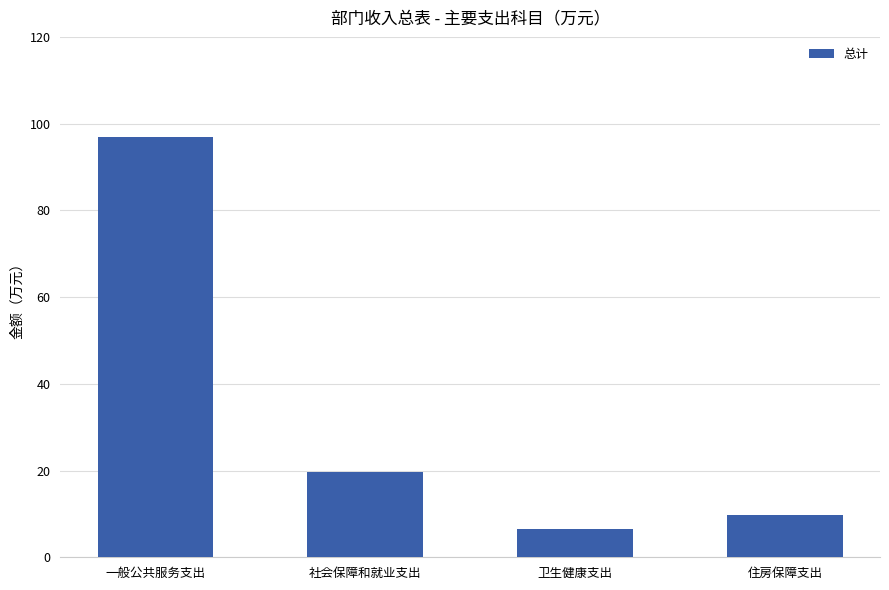

What is the smallest value displayed?

6.6